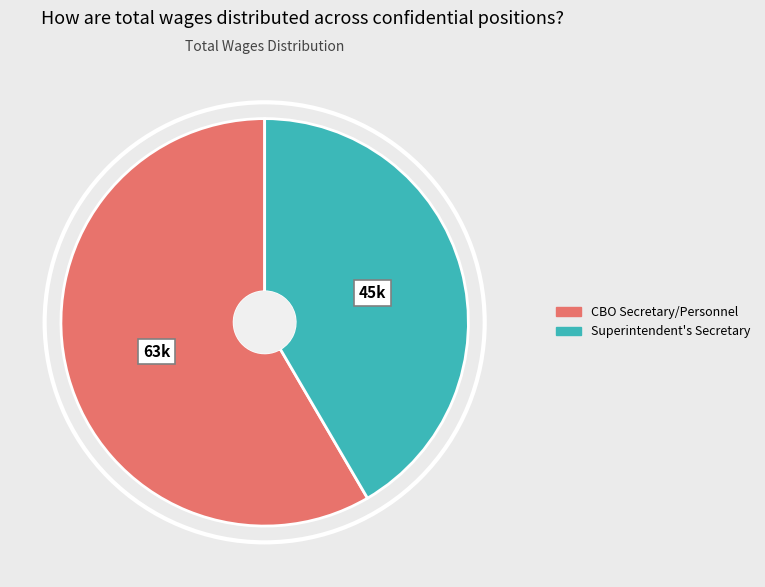

What is the largest slice in the pie chart?

CBO Secretary/Personnel